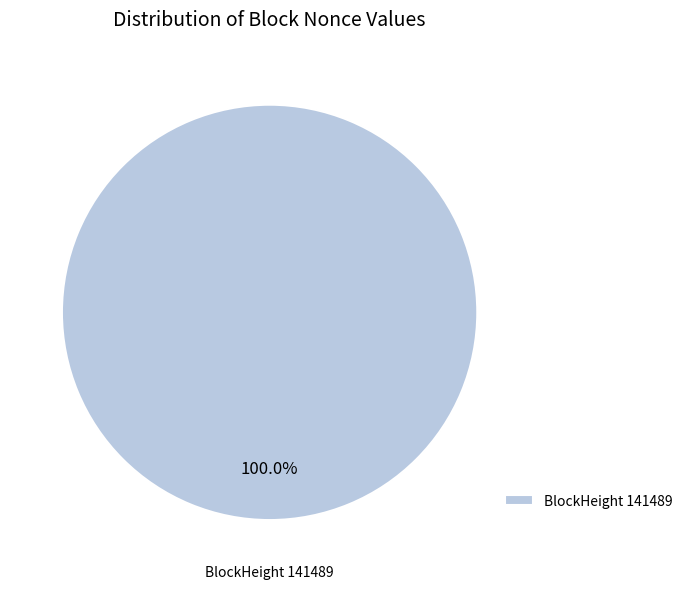

Does any single category account for the majority?

Yes